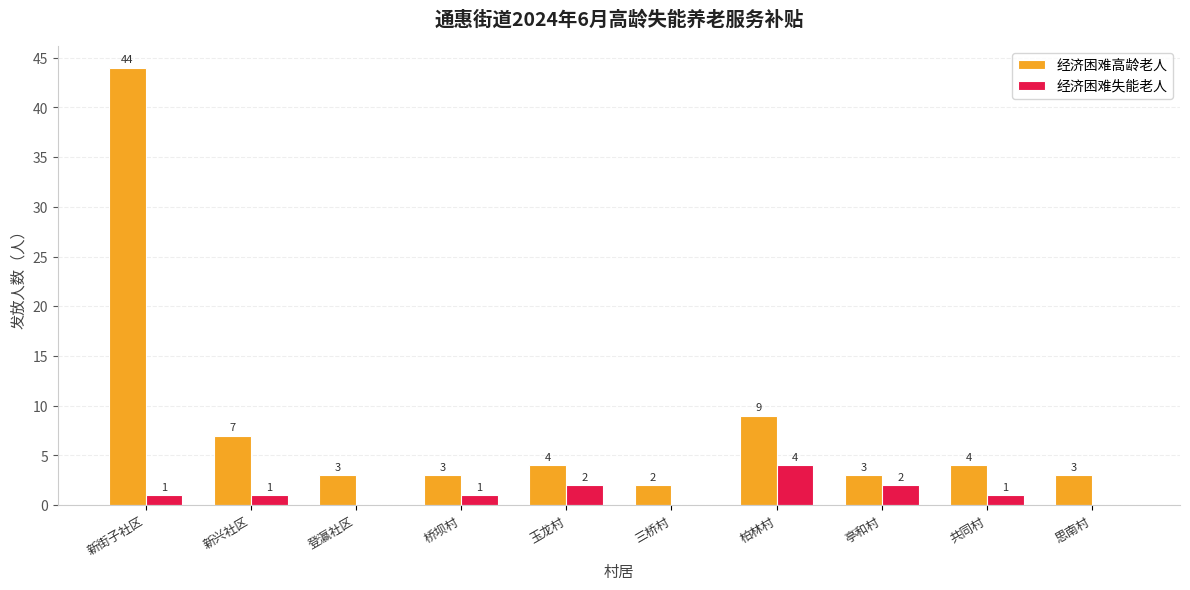

Reading left to right, transcribe all the data shown in this chart.

经济困难高龄老人: 44	7	3	3	4	2	9	3	4	3
经济困难失能老人: 1	1	0	1	2	0	4	2	1	0